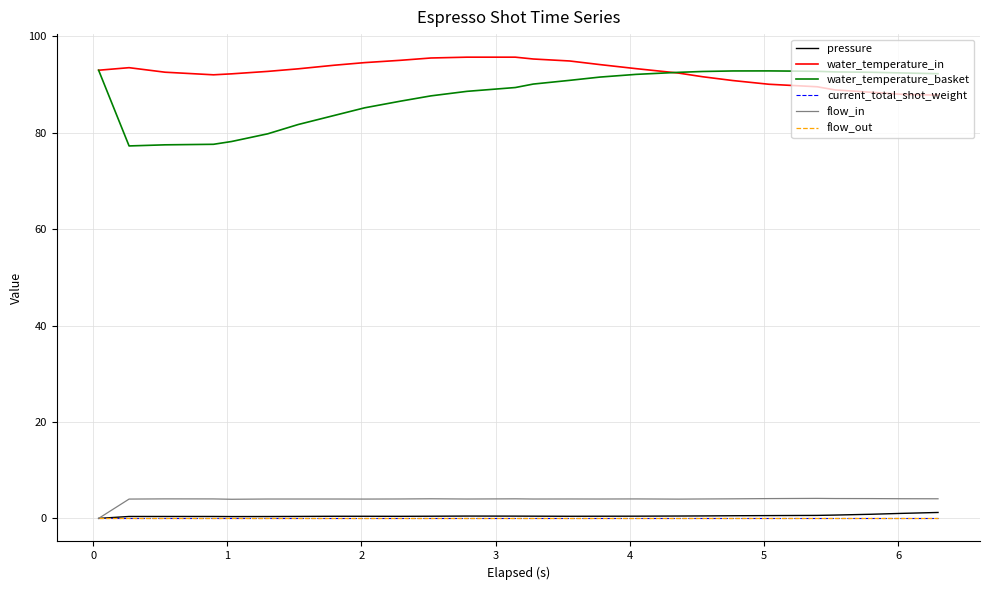

What is the value of the water_temperature_basket point at the 21st from the left?

92.9